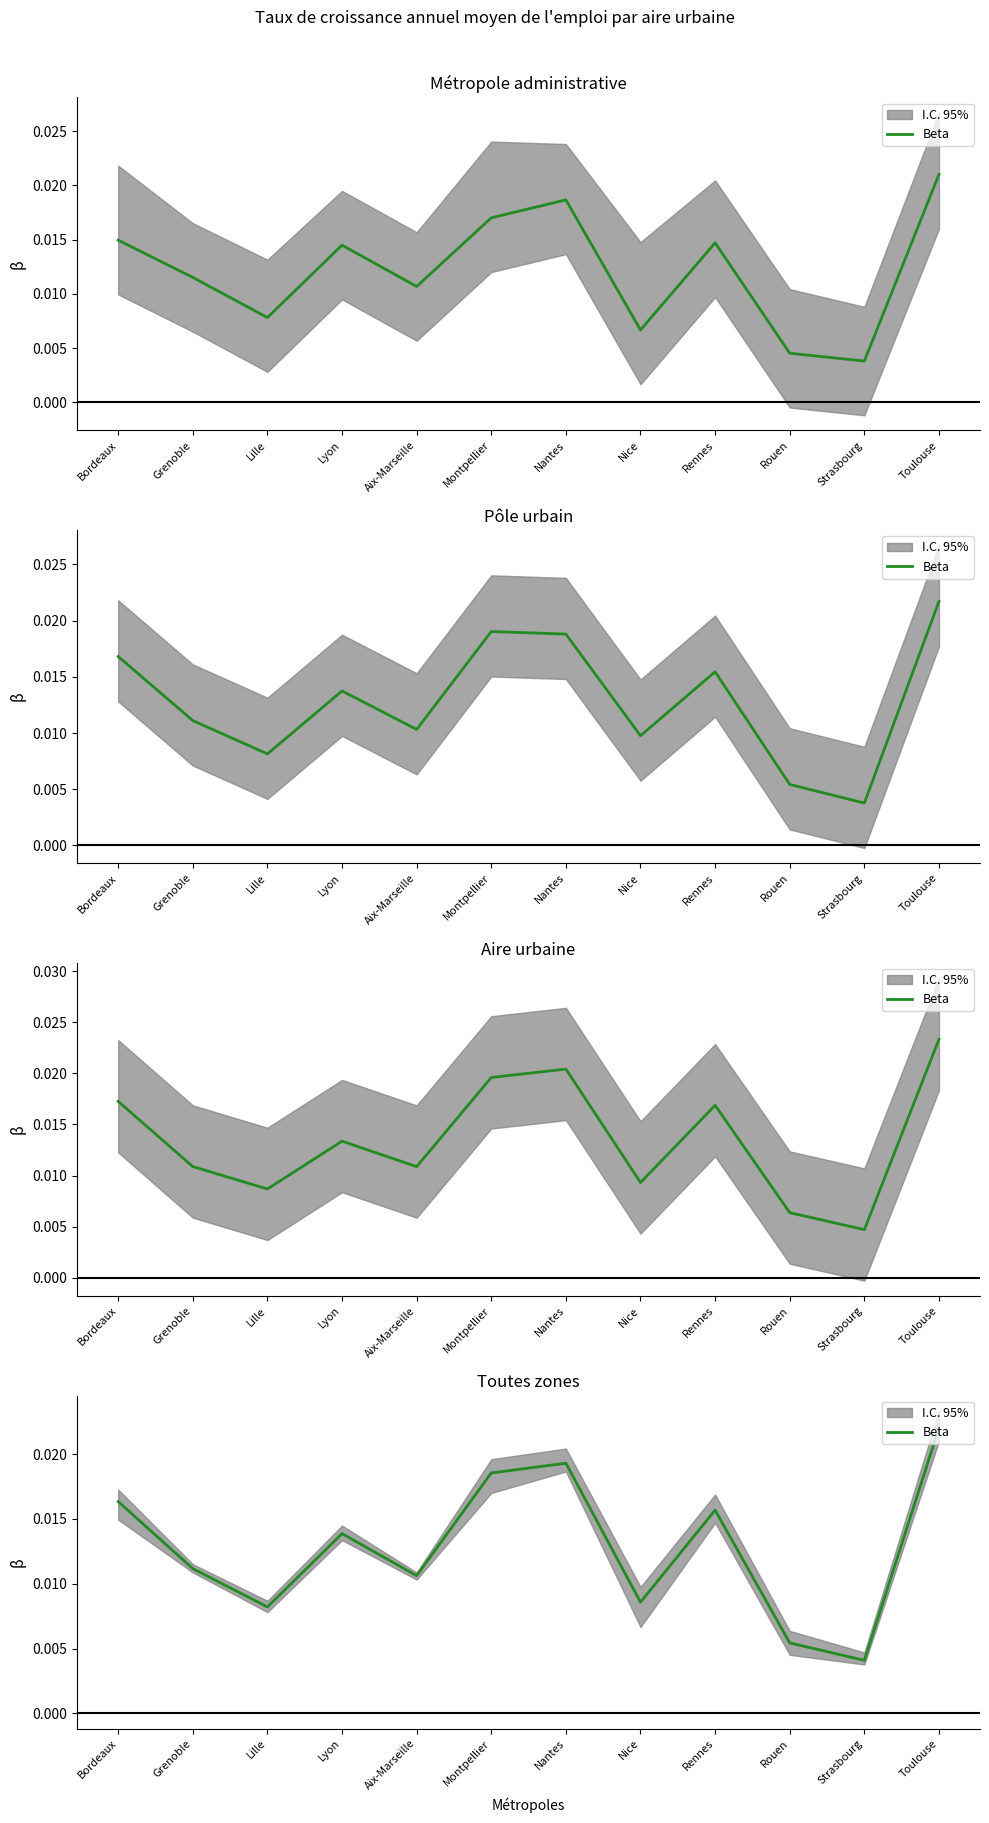

Rank the categories by value from highest to lowest.

Toulouse, Nantes, Montpellier, Bordeaux, Rennes, Lyon, Grenoble, Aix-Marseille, Nice, Lille, Rouen, Strasbourg